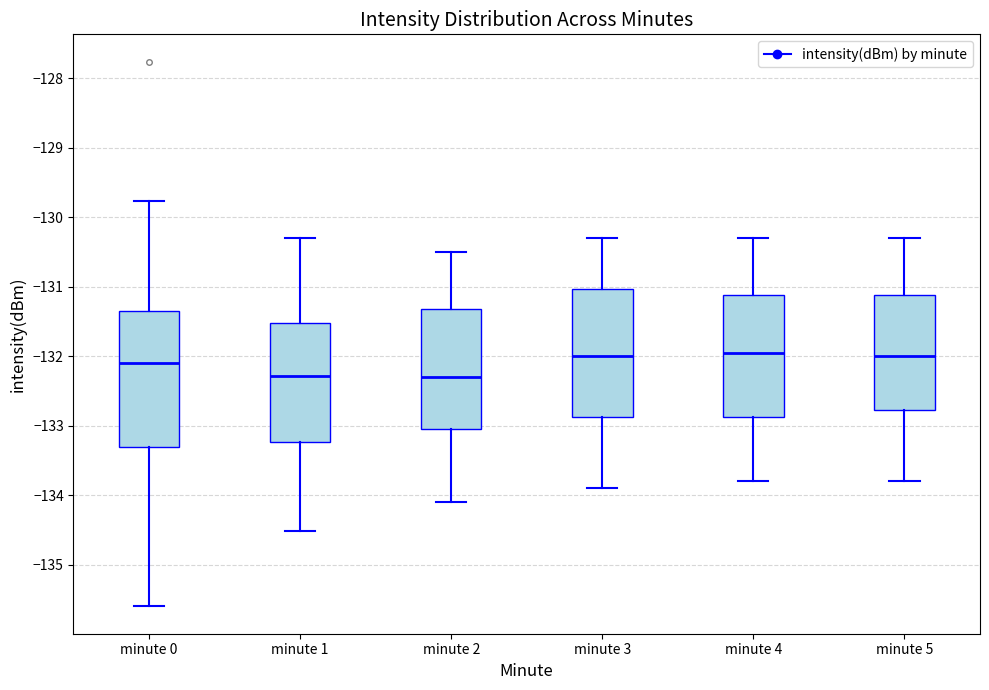

Reading left to right, transcribe this box plot: for each box, give where its median line is, the range the box spans, and where its two whiskers end, as read against the y-axis. The values are not printed on the chart, so give them approximately, as read against the axis.

minute 0: median -132.1, box -133.3 to -131.4, whiskers -135.6 to -129.8
minute 1: median -132.3, box -133.2 to -131.5, whiskers -134.5 to -130.3
minute 2: median -132.3, box -133.0 to -131.3, whiskers -134.1 to -130.5
minute 3: median -132.0, box -132.9 to -131.0, whiskers -133.9 to -130.3
minute 4: median -131.9, box -132.9 to -131.1, whiskers -133.8 to -130.3
minute 5: median -132.0, box -132.8 to -131.1, whiskers -133.8 to -130.3